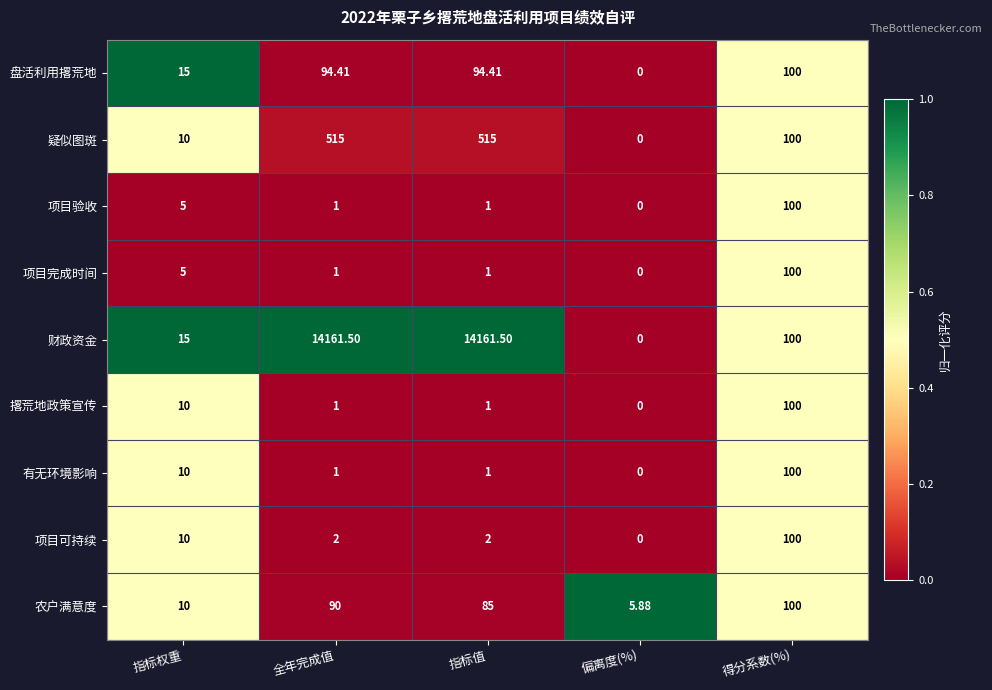

Which series has the largest total across all categories?

财政资金